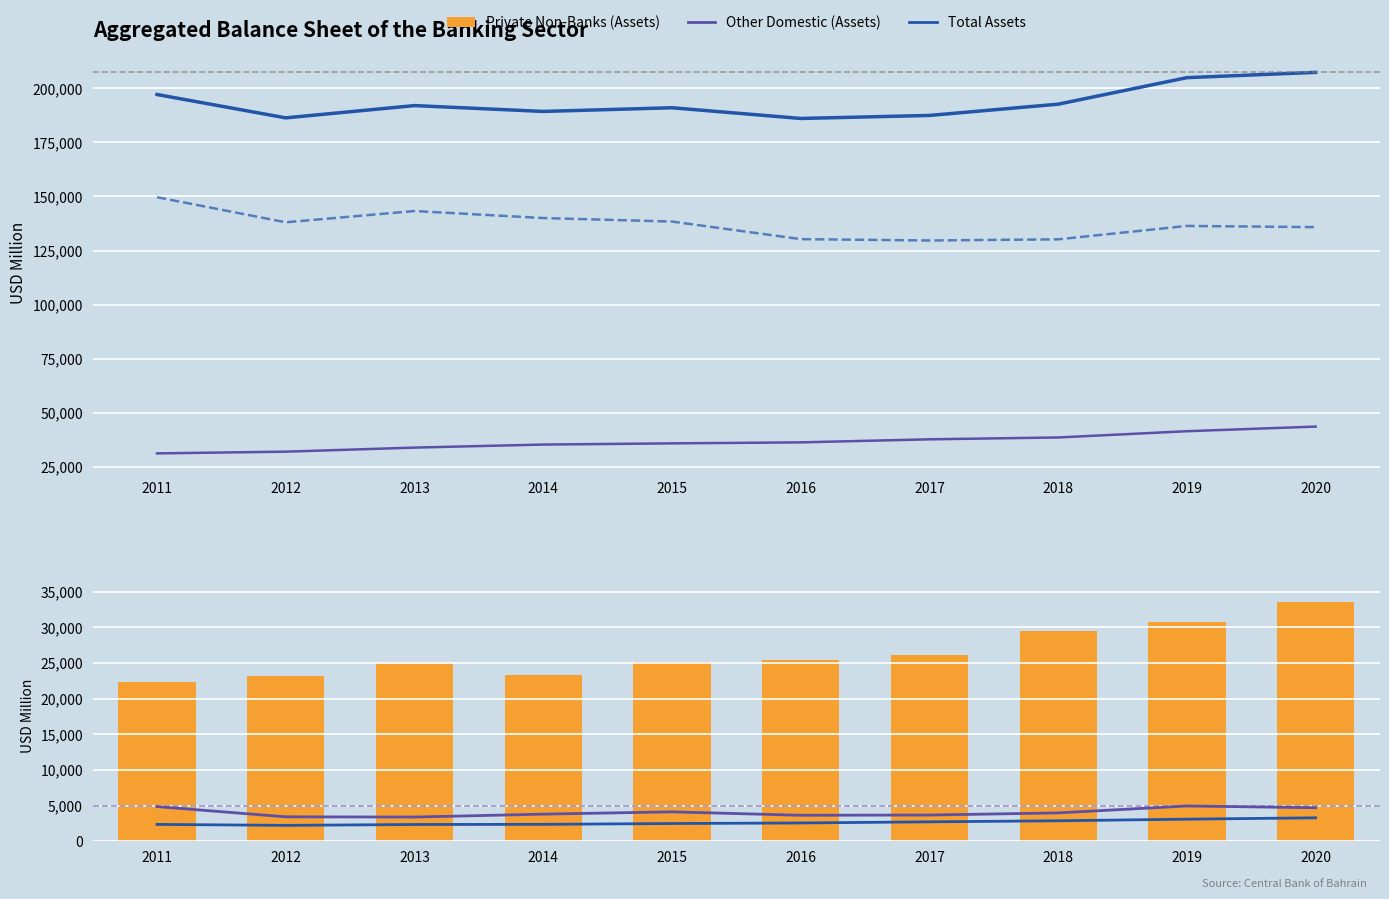

At how many categories does at least one series exceed 108525?

10